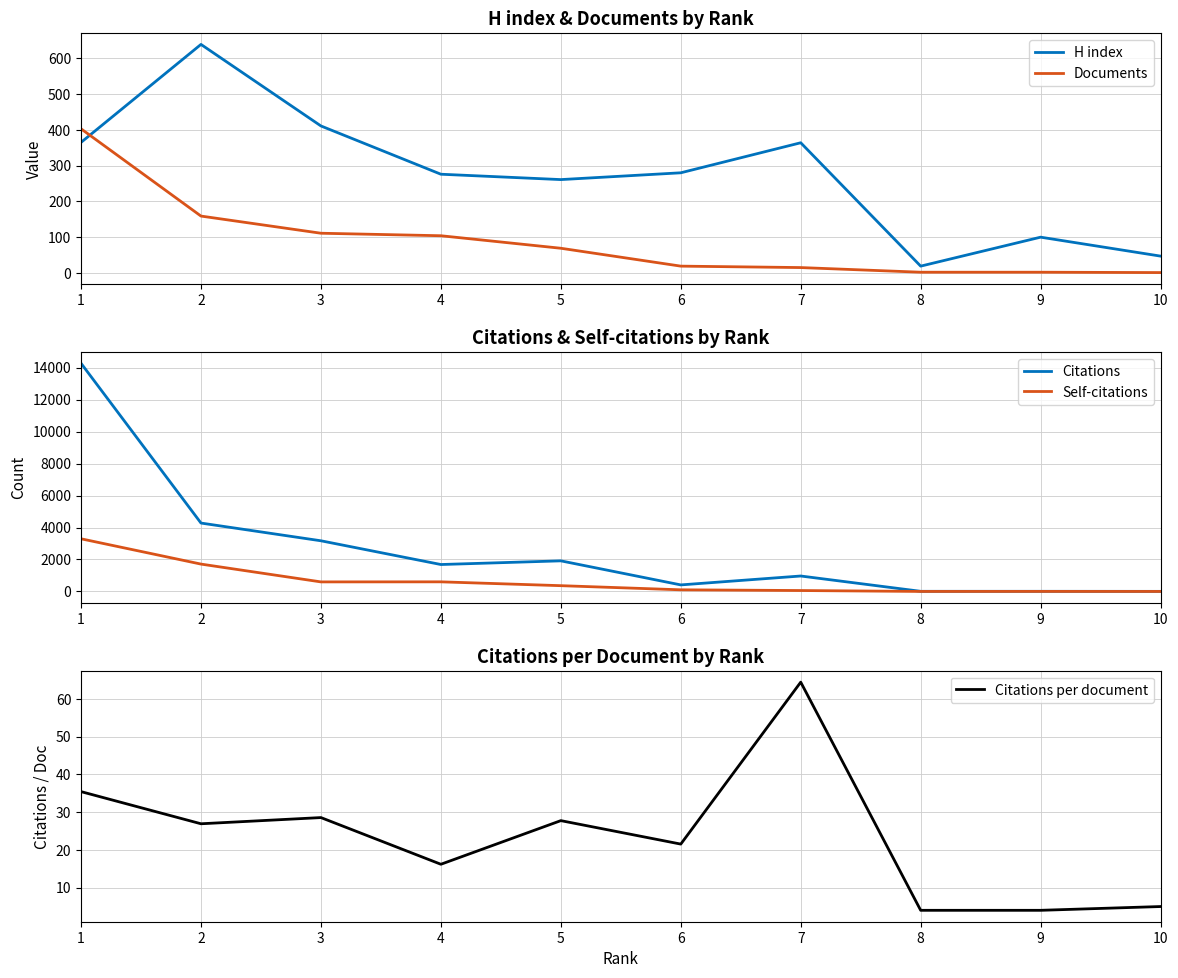

The value of H index at 7 is 364.0. True or false?

True